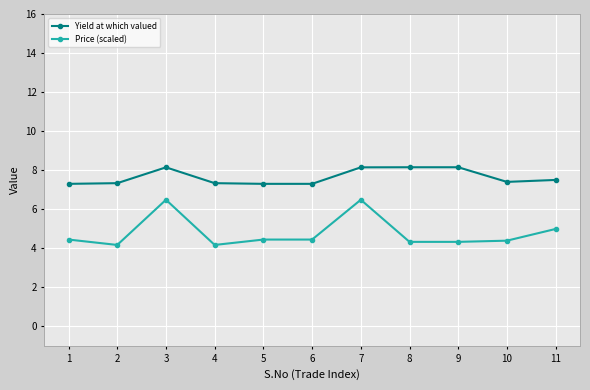

What is the value of the Yield at which valued point at the 4th from the left?

7.3